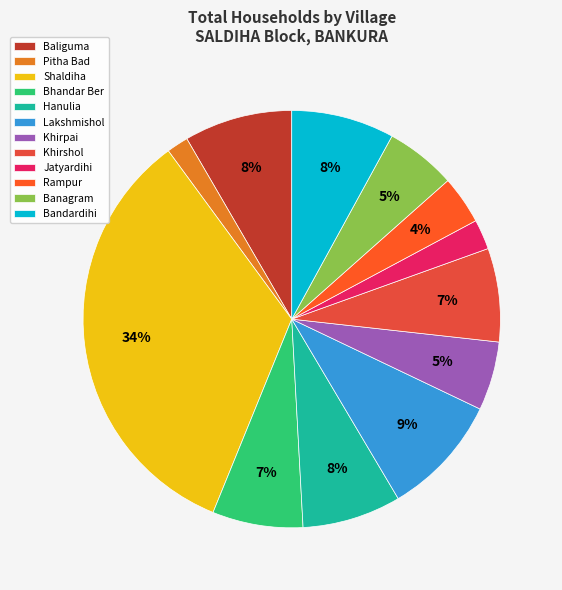

How many segments does this pie chart have?

12